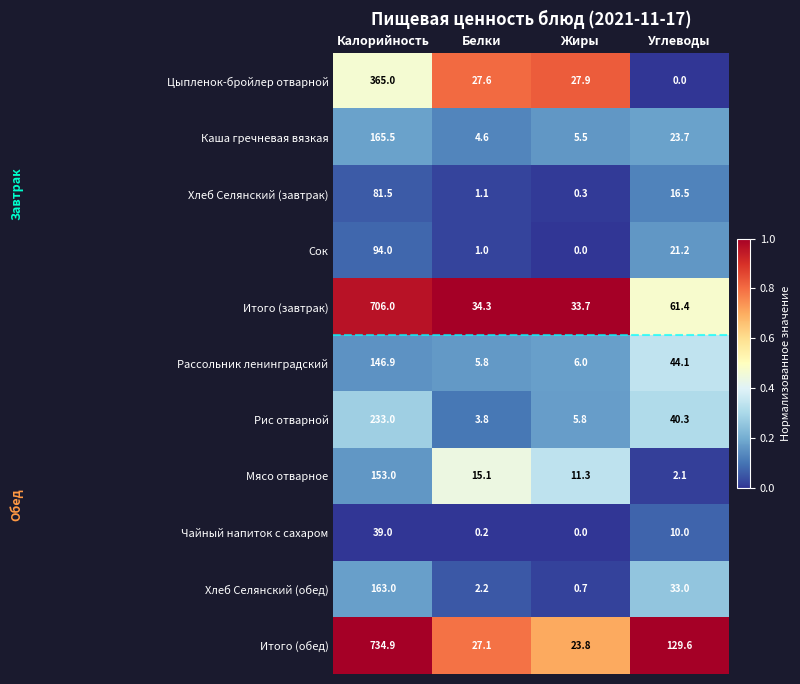

Between Калорийность and Углеводы, which series saw the biggest shift?

Итого (завтрак)